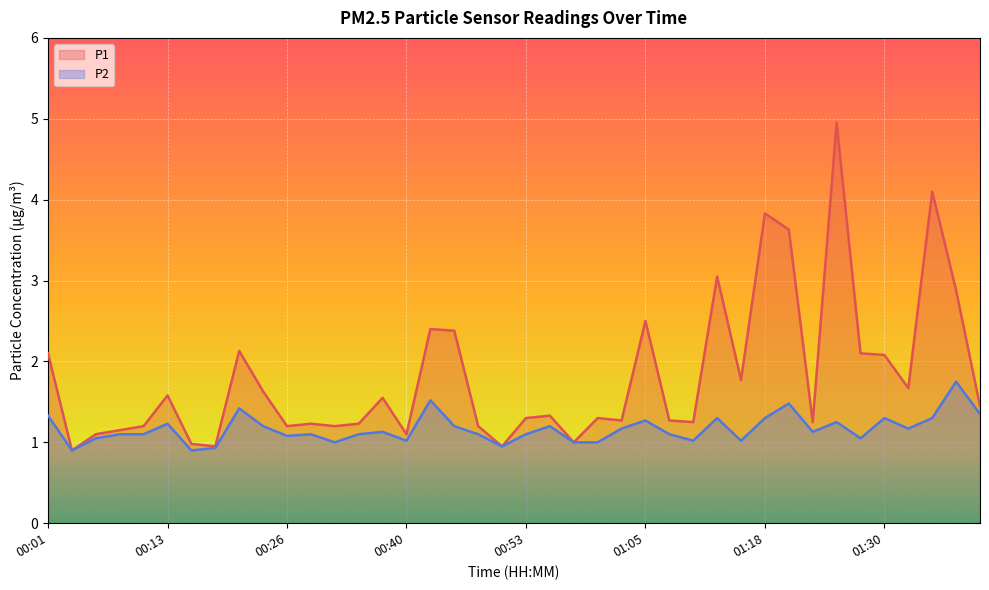

What is the label of the 3rd point from the left?

00:06